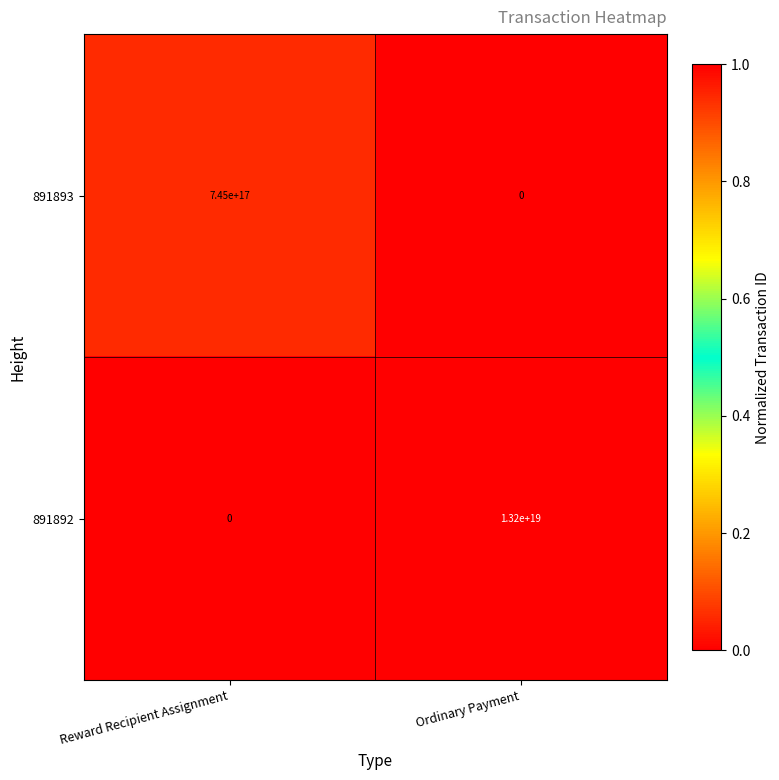

Rank the series by their average value, from highest to lowest.

891892, 891893